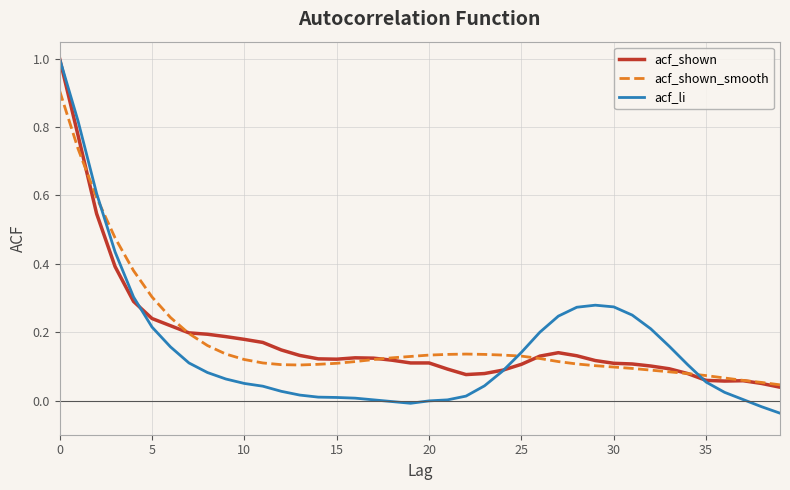

What is the greatest value displayed?

1.0